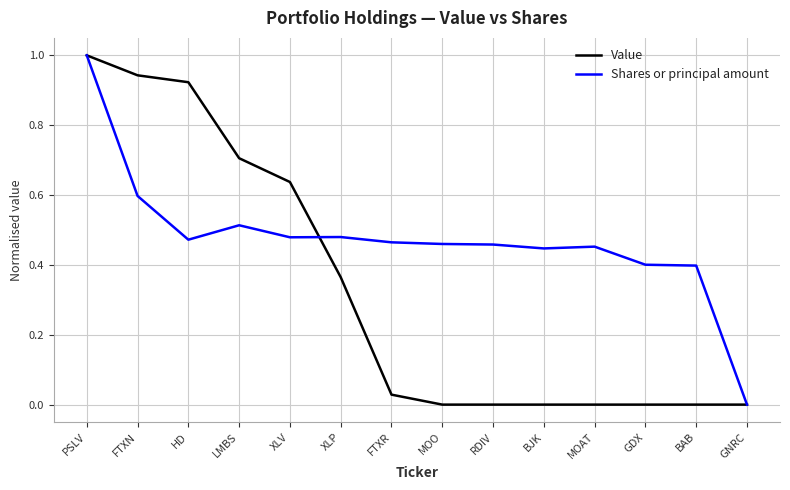

How many lines are shown in the chart?

2